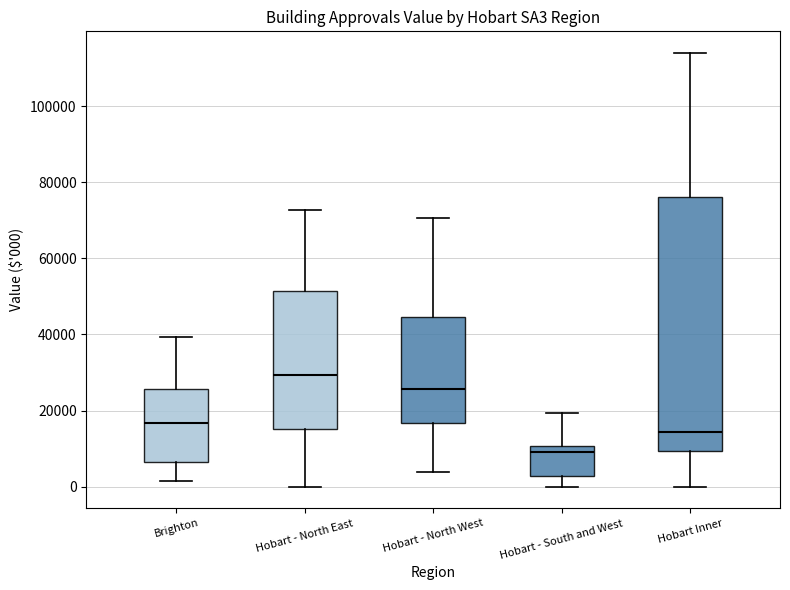

Comparing the boxes themselves (not the whiskers), which one is the tallest?

Hobart Inner